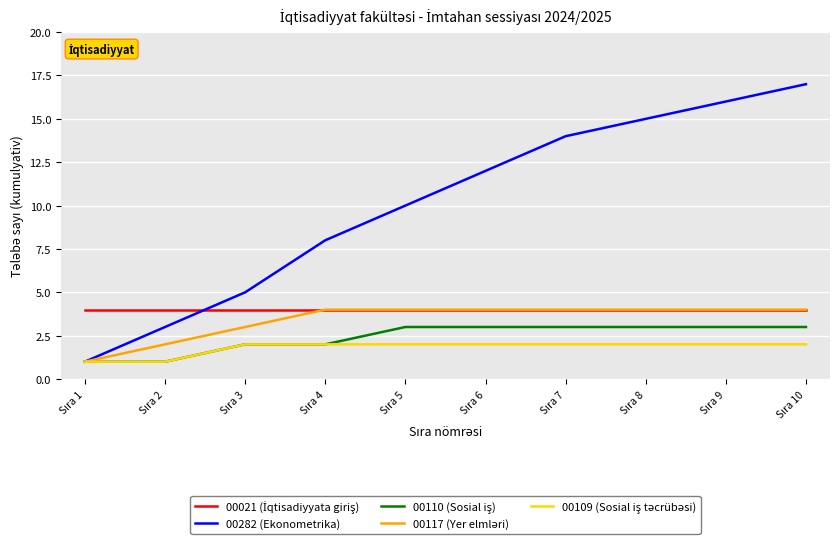

Which series has the largest total across all categories?

00282 (Ekonometrika)